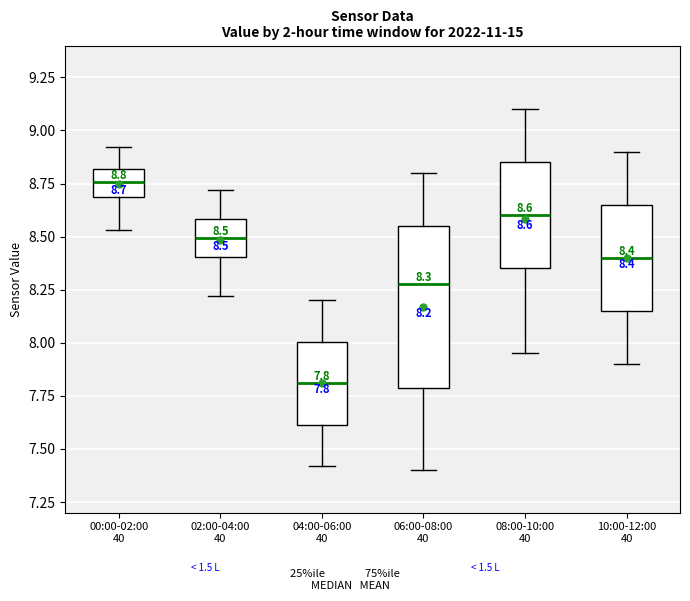

Which box's median line is the highest?

00:00-02:00 40